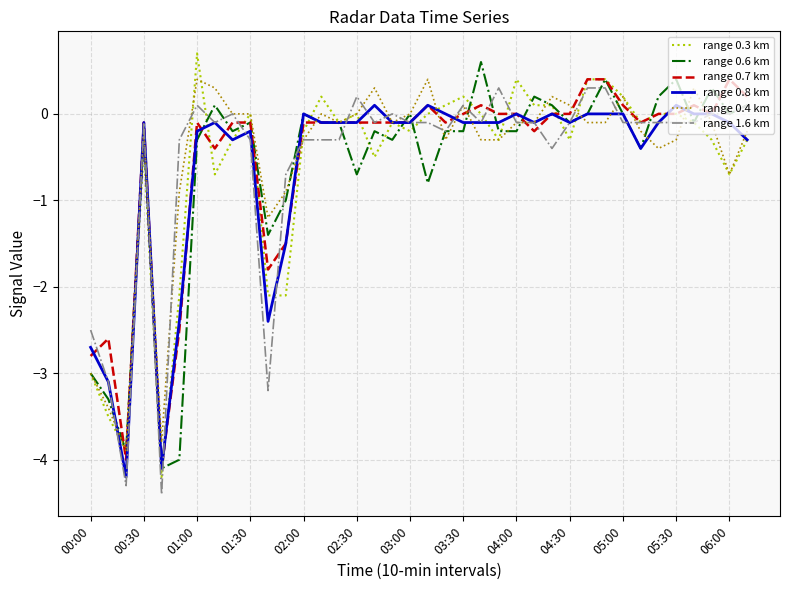

What is the smallest value displayed?

-4.4